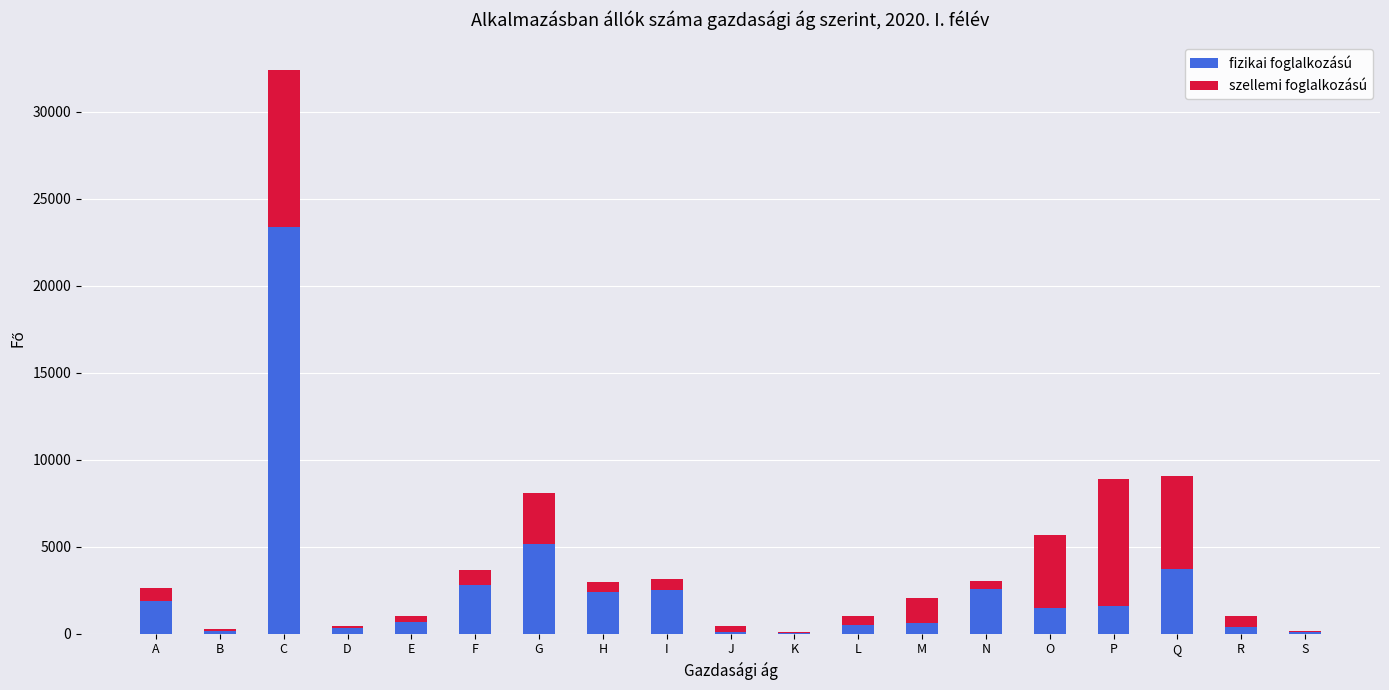

What is the highest value of the fizikai foglalkozású series?

23377